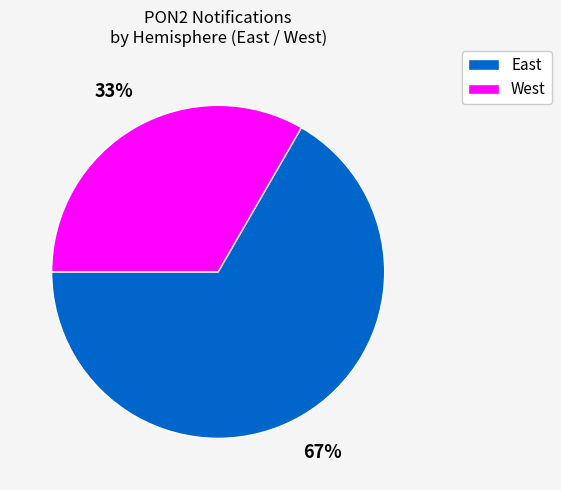

Do West and East together represent more than half of the pie?

Yes